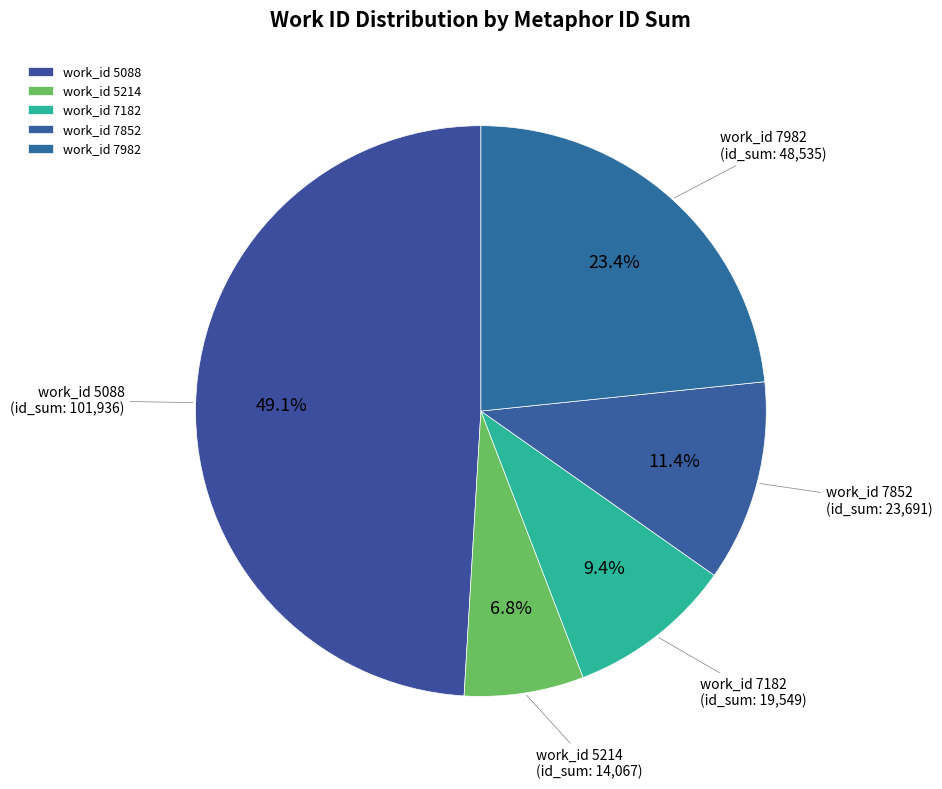

Which has a higher value, work_id 7182 or work_id 5088?

work_id 5088